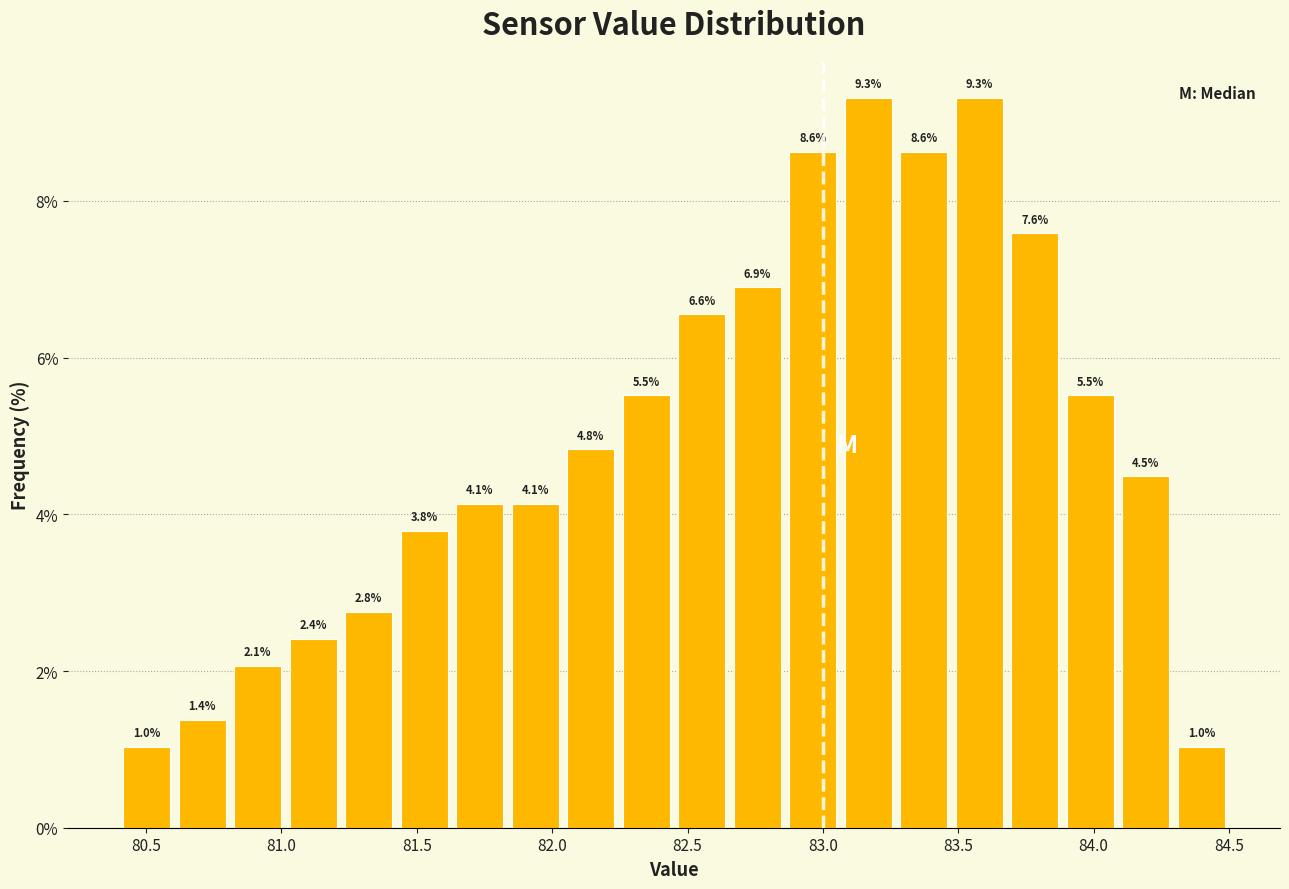

Reading left to right, transcribe this chart: for each bar, give the range it covers on the x-axis and its height. The bar edges are not printed on the chart, so give them approximately, as read against the axis.

80.400 to 80.605: 1.0
80.605 to 80.810: 1.4
80.810 to 81.015: 2.1
81.015 to 81.220: 2.4
81.220 to 81.425: 2.8
81.425 to 81.630: 3.8
81.630 to 81.835: 4.1
81.835 to 82.040: 4.1
82.040 to 82.245: 4.8
82.245 to 82.450: 5.5
82.450 to 82.655: 6.6
82.655 to 82.860: 6.9
82.860 to 83.065: 8.6
83.065 to 83.270: 9.3
83.270 to 83.475: 8.6
83.475 to 83.680: 9.3
83.680 to 83.885: 7.6
83.885 to 84.090: 5.5
84.090 to 84.295: 4.5
84.295 to 84.500: 1.0